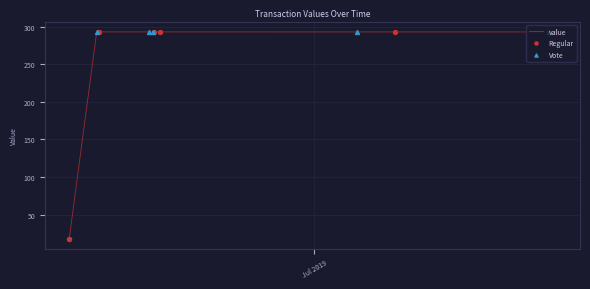

What is the greatest value displayed?

293.1